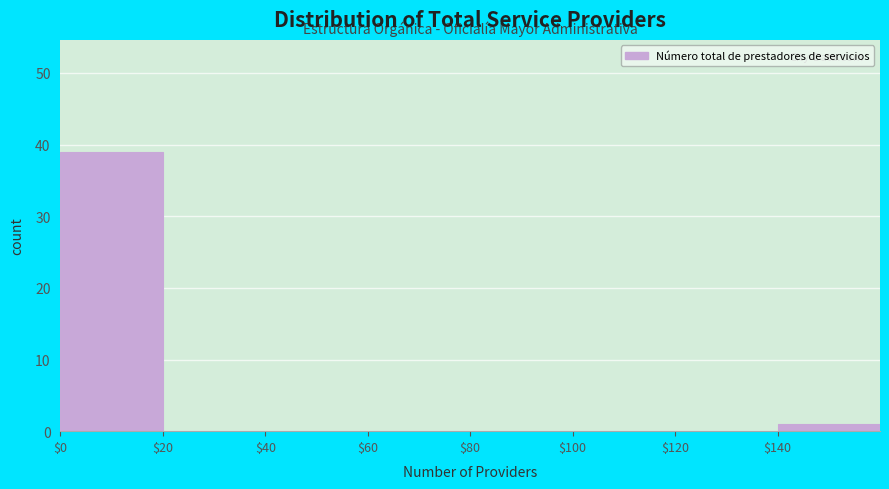

Reading left to right, list every bar in this chart as the range it spans on the x-axis followed by its height. The values are not printed on the chart, so give them approximately, as read against the axis.

0 to 20: 39
20 to 40: 0
40 to 60: 0
60 to 80: 0
80 to 100: 0
100 to 120: 0
120 to 140: 0
140 to 160: 1